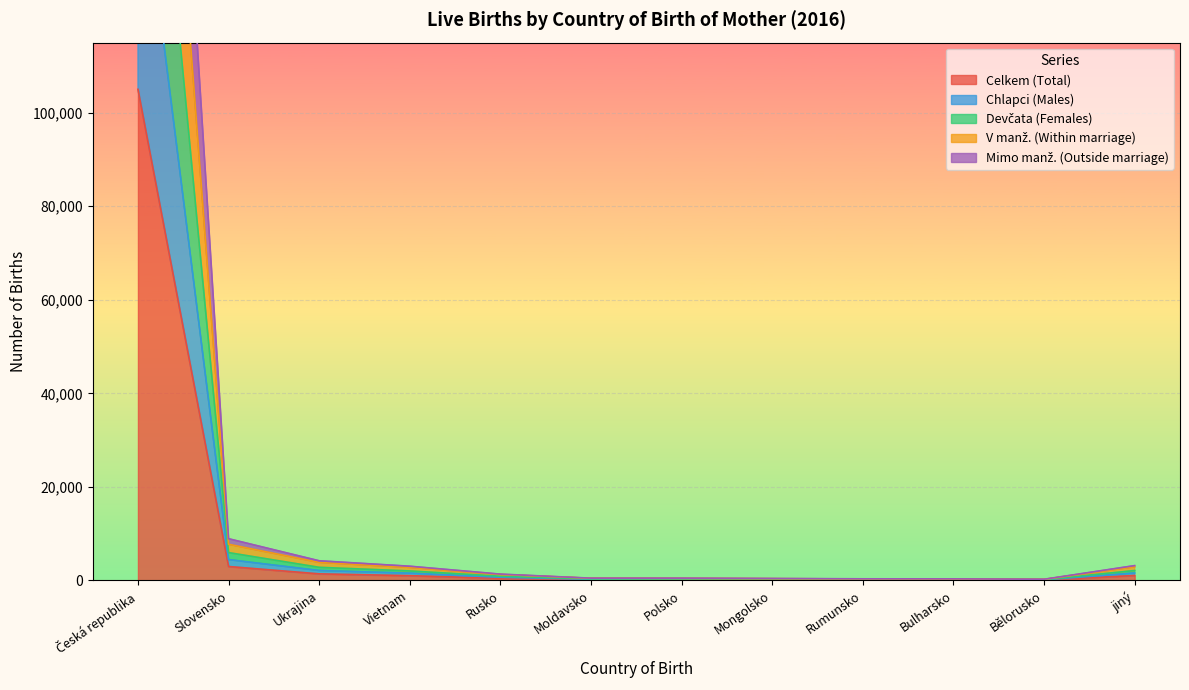

True or false: V manž. (Within marriage) and Chlapci (Males) cross at least once.

False